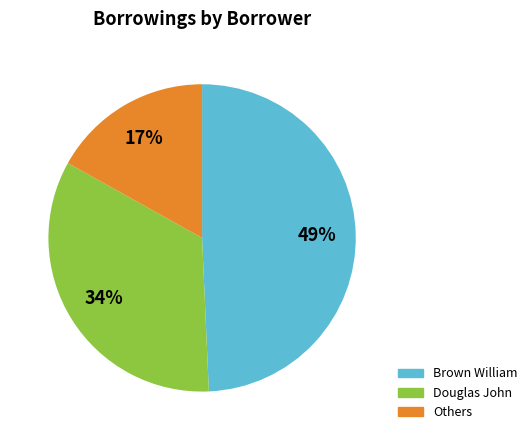

Is there a majority slice in this chart?

No